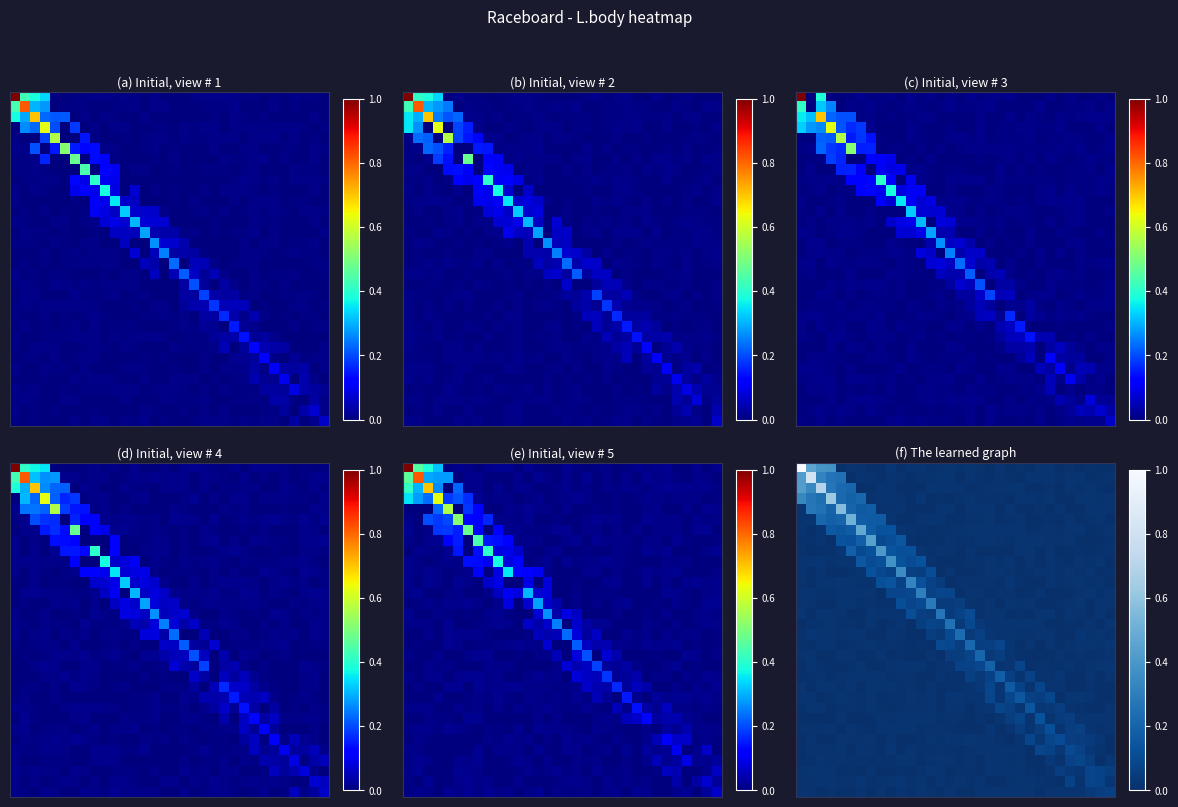

At how many categories does at least one series exceed 0?

32